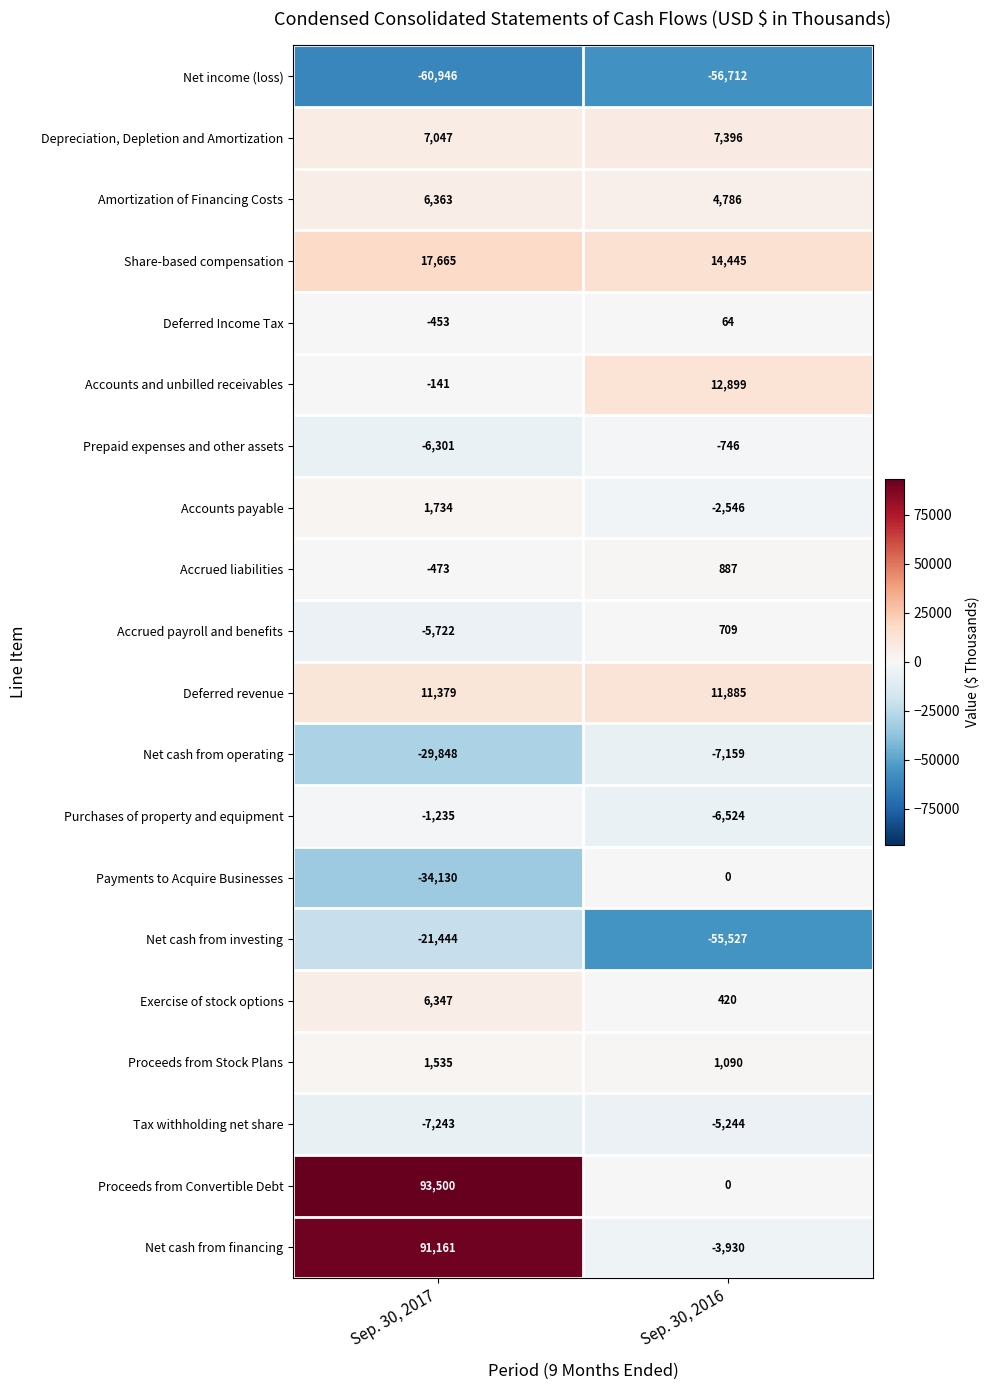

What is the total value across all series at Sep. 30, 2017?

68795